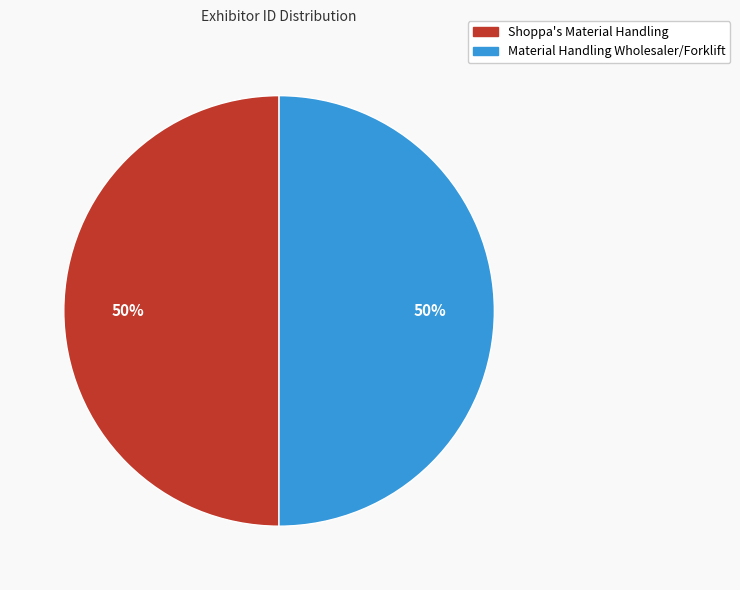

Combined, do Shoppa's Material Handling and Material Handling Wholesaler/Forklift account for over 50%?

Yes